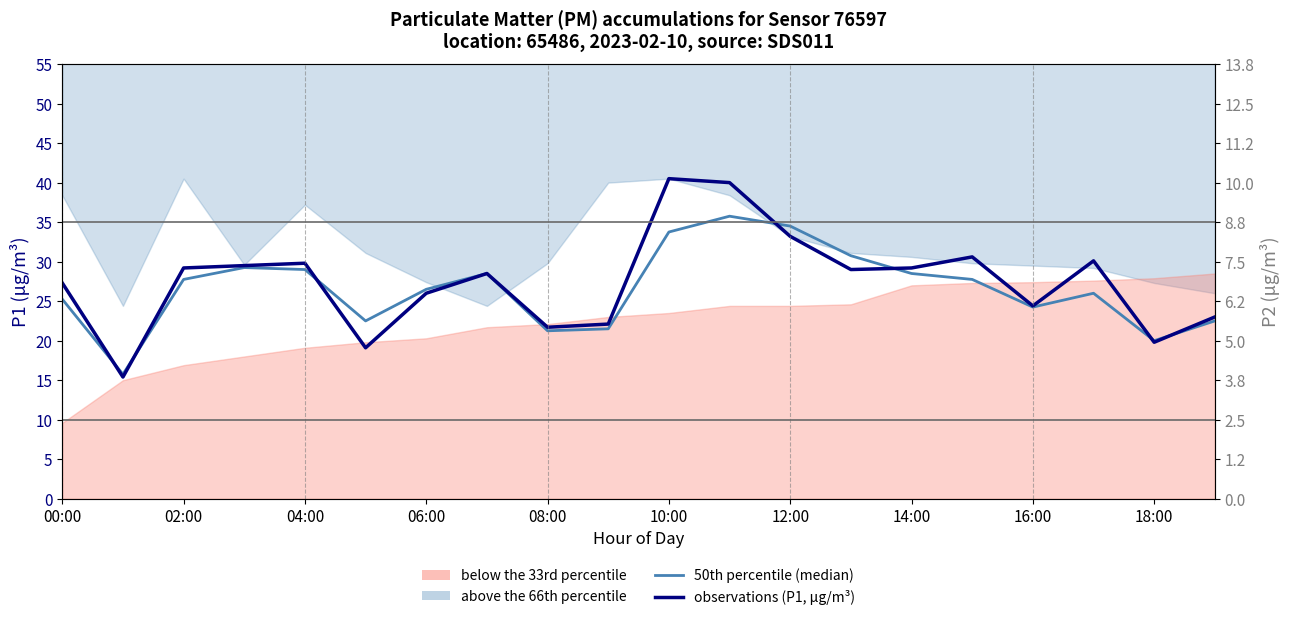

In 50th percentile (median, scaled P2), how many points are lower than both neighbors (excluding endpoints)?

5